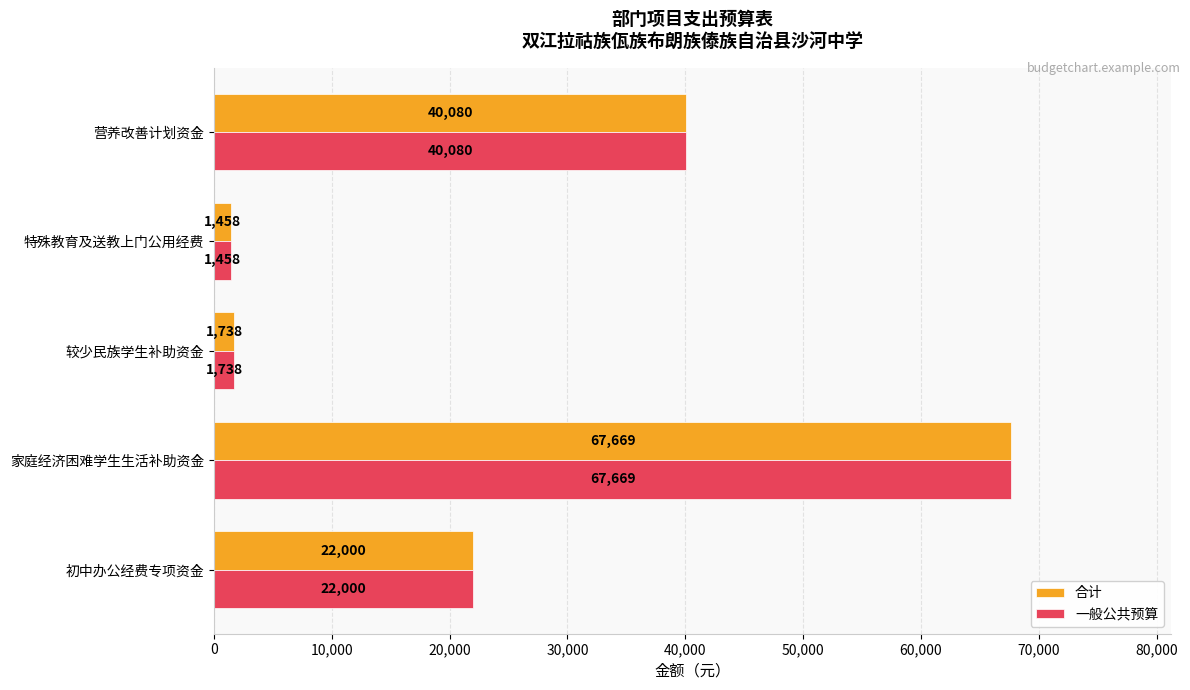

What are all the series names shown in the legend?

合计, 一般公共预算